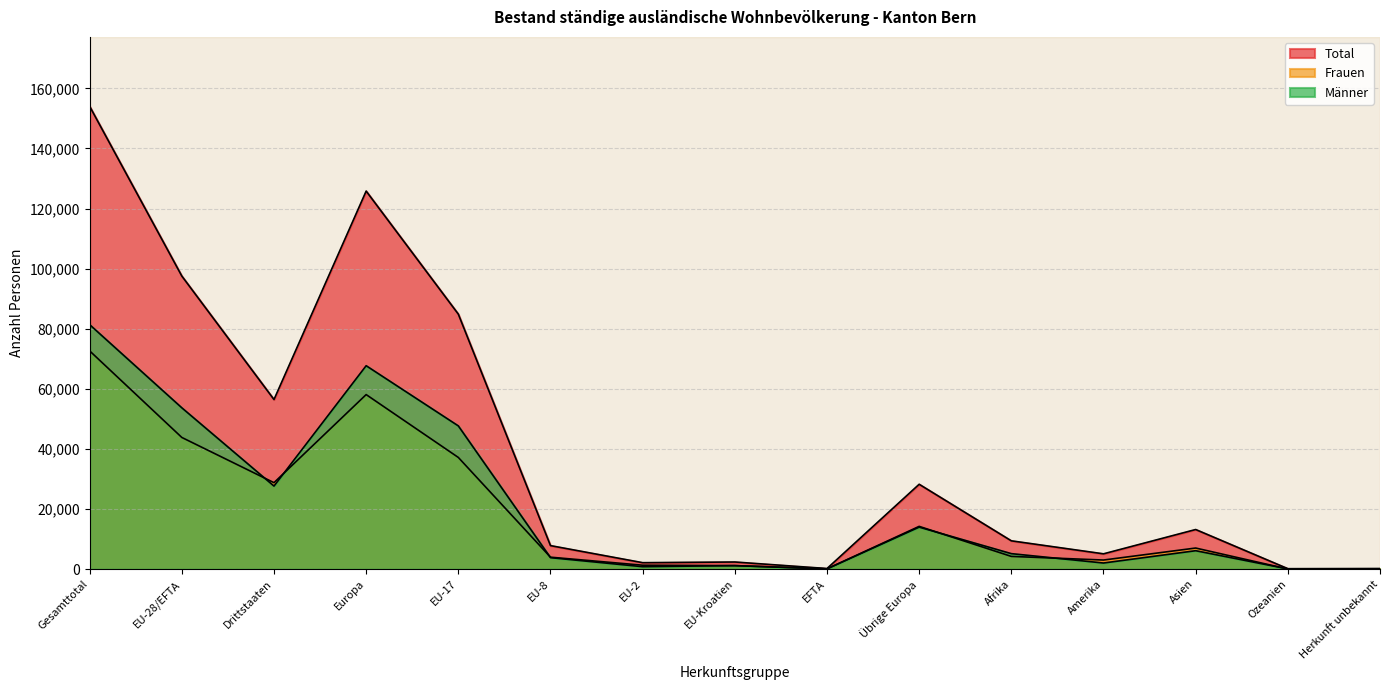

Which series has the widest spread of values?

Total